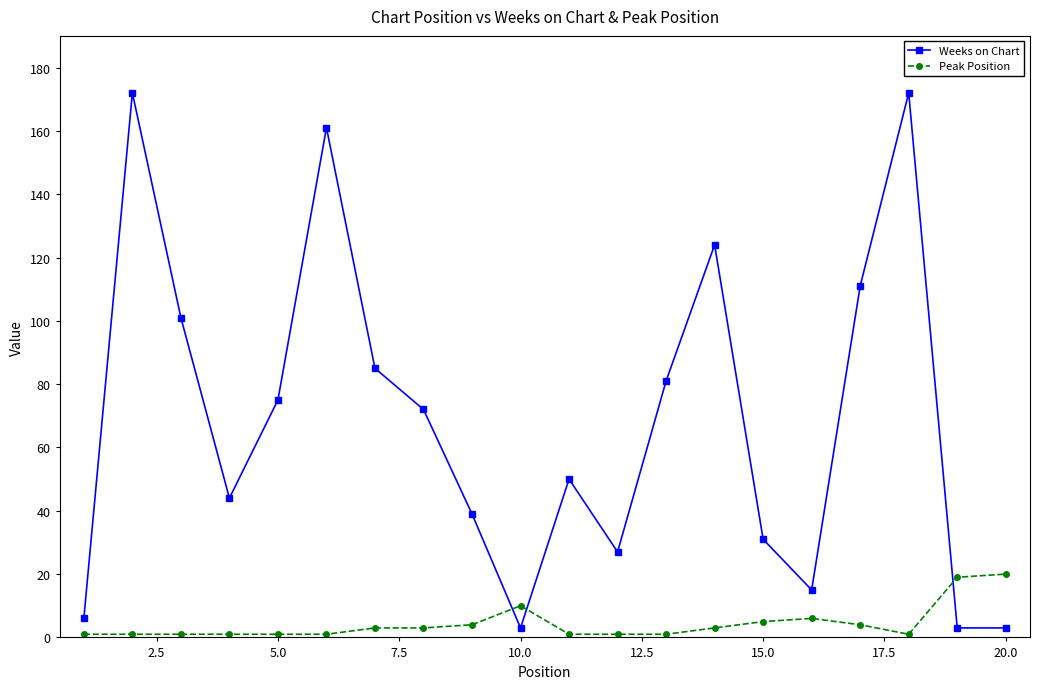

After their last crossing, which series has the higher values: Peak Position or Weeks on Chart?

Peak Position